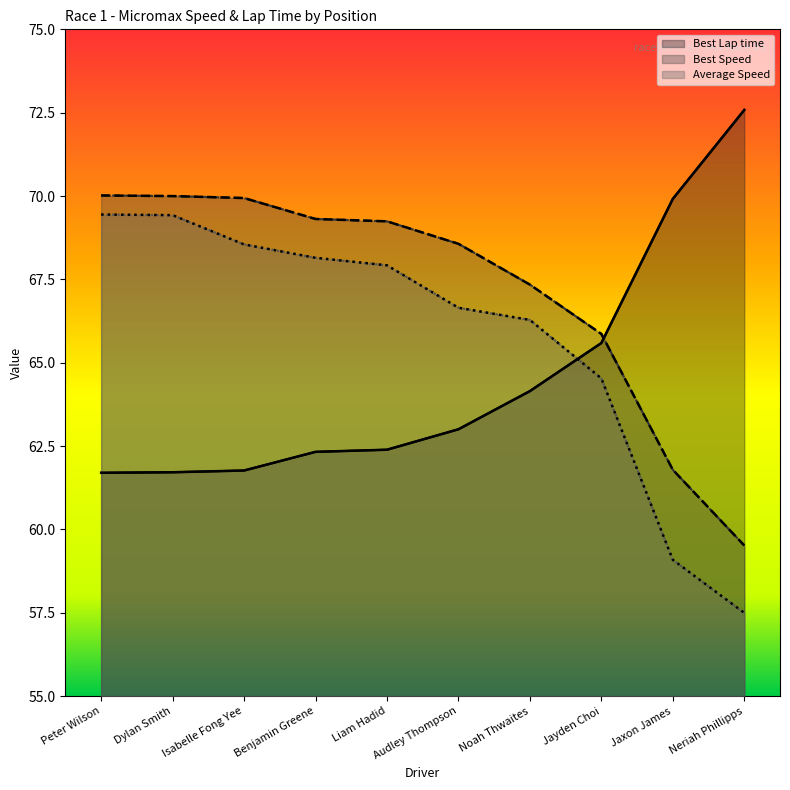

What is the label of the 7th point from the left?

Noah Thwaites